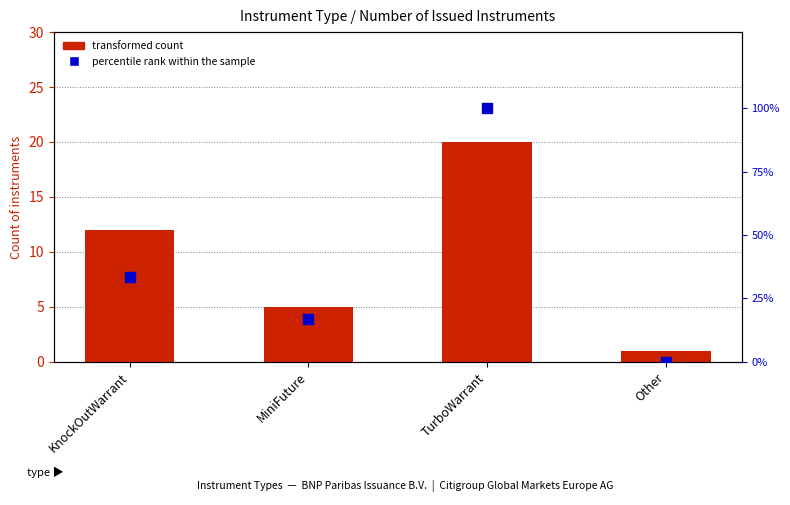

What is the total value across all series at MiniFuture?

21.7